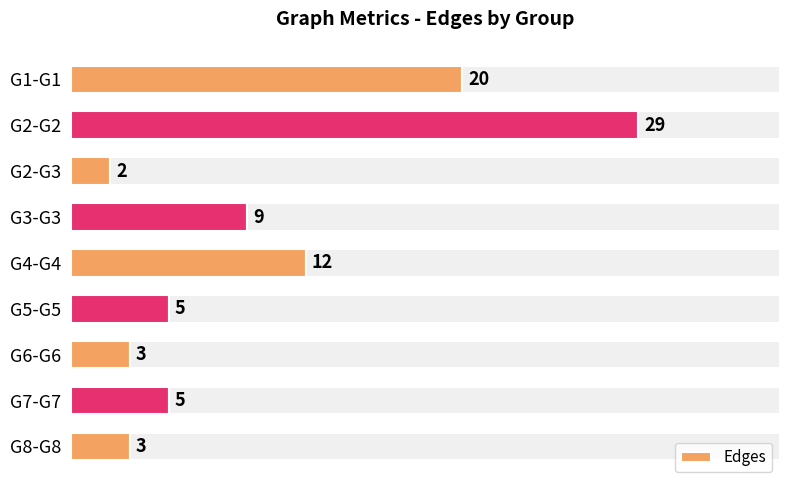

At which label does Edges reach its minimum?

G2-G3